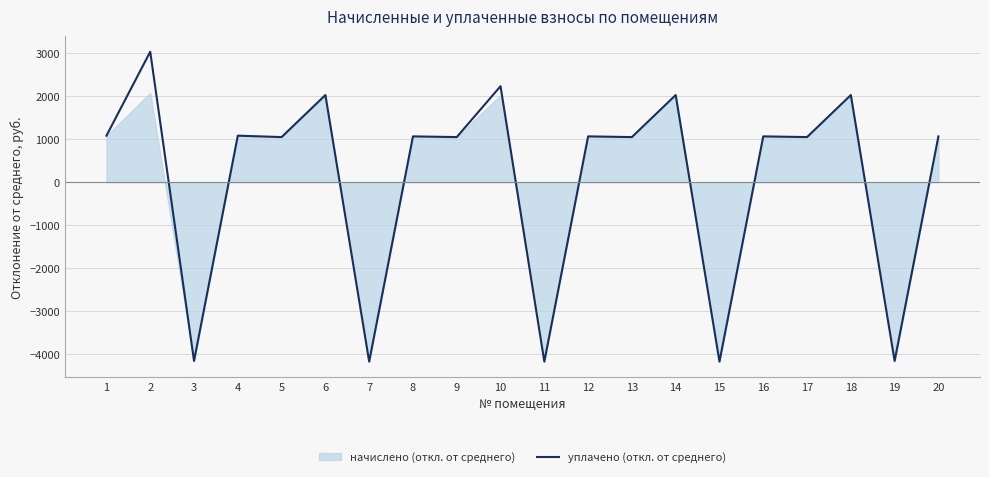

What is the smallest value displayed?

-4166.5